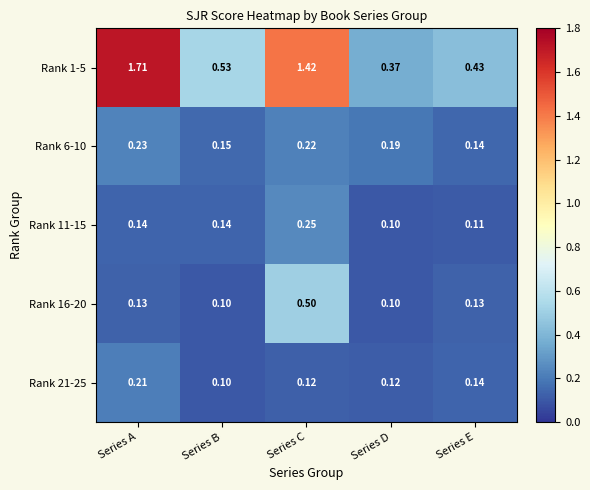

At which label does Rank 6-10 reach its peak?

Series A